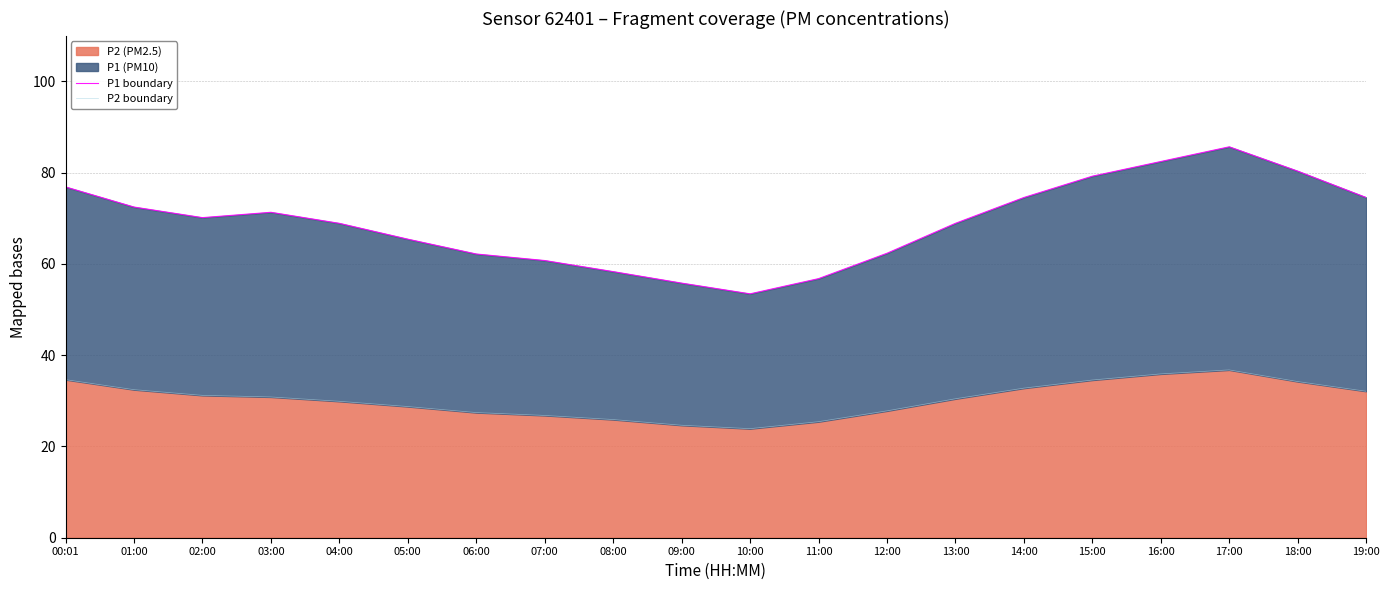

Rank the series at 17:00 from lowest to highest value.

P2 boundary, P1 boundary